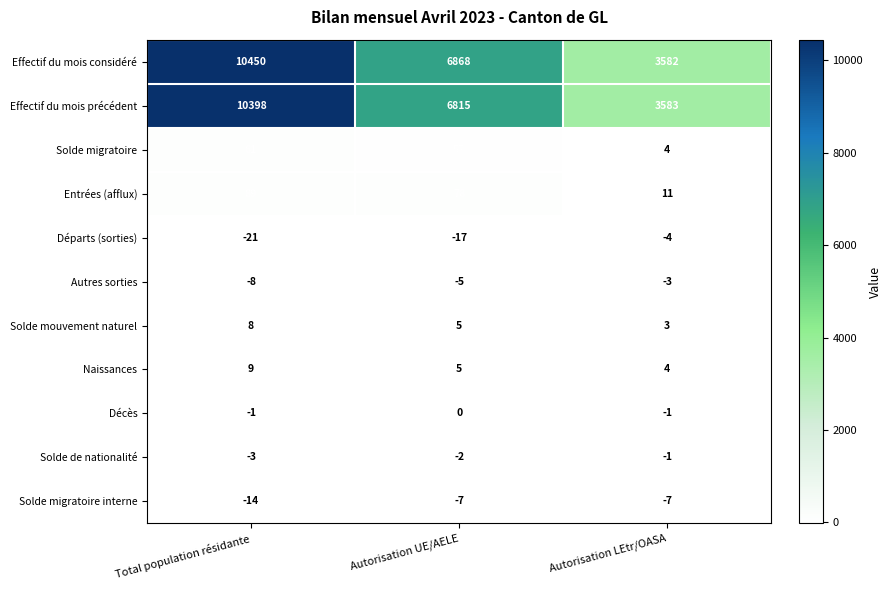

What is the sum of the Solde migratoire interne values at Autorisation LEtr/OASA and Autorisation UE/AELE?

-14